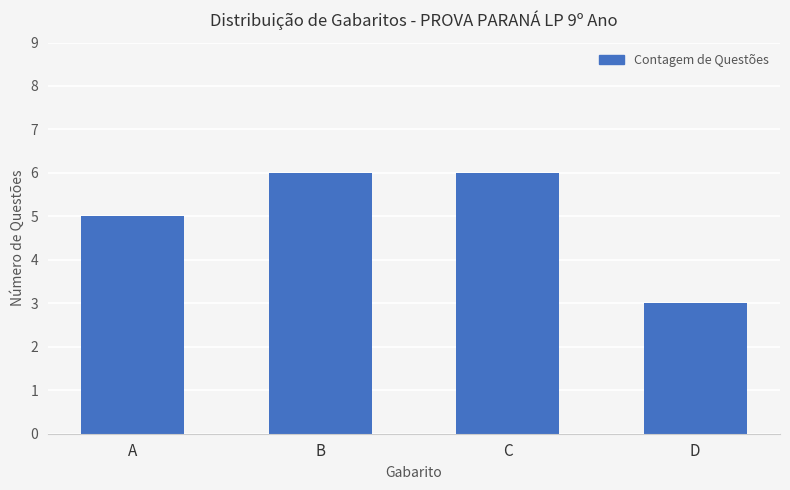

Which has a higher value, B or A?

B